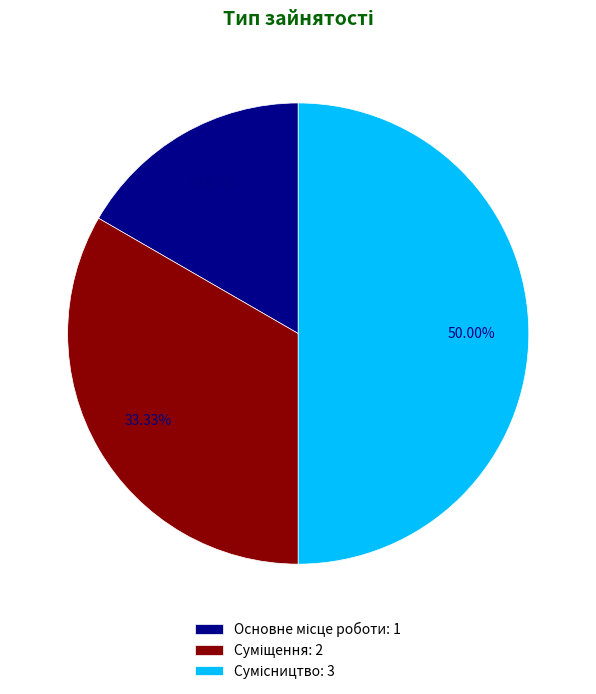

Rank the categories by value from highest to lowest.

Сумісництво, Суміщення, Основне місце роботи